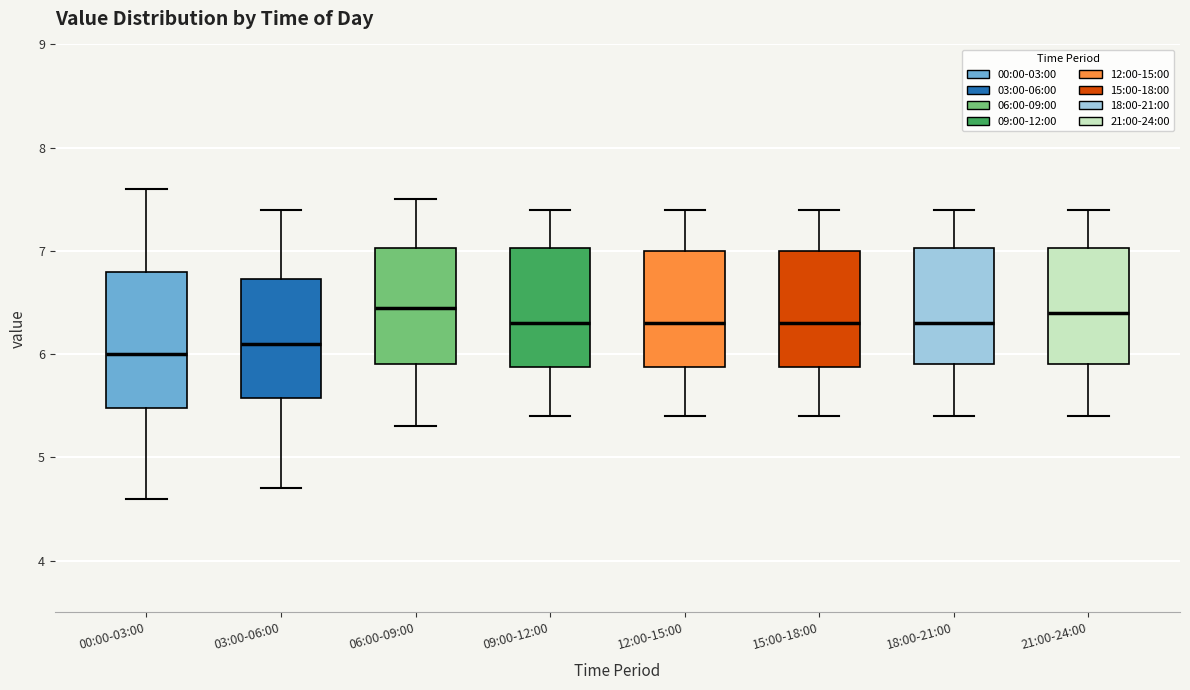

Reading left to right, read every box against the y-axis: the position of its median line, the range the box covers, and the ends of its whiskers. The values are not printed on the chart, so give them approximately, as read against the axis.

00:00-03:00: median 6.0, box 5.5 to 6.8, whiskers 4.6 to 7.6
03:00-06:00: median 6.1, box 5.6 to 6.7, whiskers 4.7 to 7.4
06:00-09:00: median 6.5, box 5.9 to 7.0, whiskers 5.3 to 7.5
09:00-12:00: median 6.3, box 5.9 to 7.0, whiskers 5.4 to 7.4
12:00-15:00: median 6.3, box 5.9 to 7.0, whiskers 5.4 to 7.4
15:00-18:00: median 6.3, box 5.9 to 7.0, whiskers 5.4 to 7.4
18:00-21:00: median 6.3, box 5.9 to 7.0, whiskers 5.4 to 7.4
21:00-24:00: median 6.4, box 5.9 to 7.0, whiskers 5.4 to 7.4